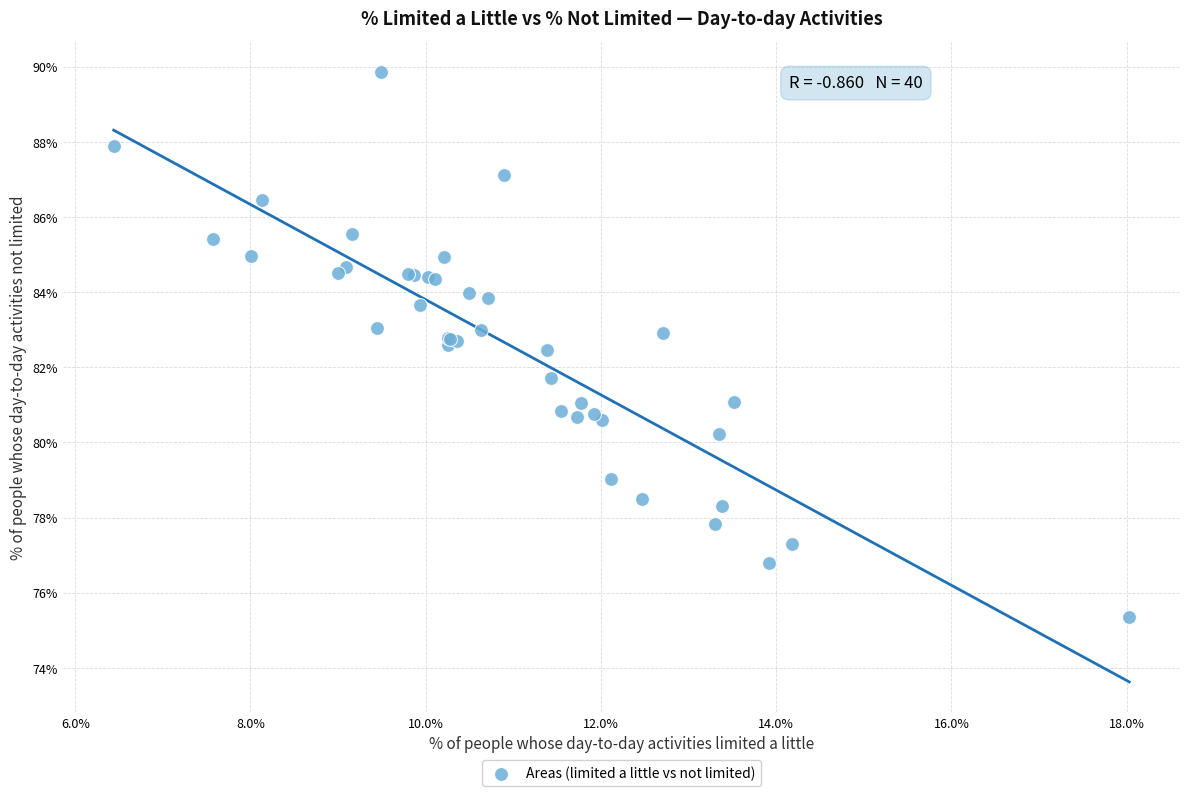

What Y value in the scatter plot is closest to 82?

81.7